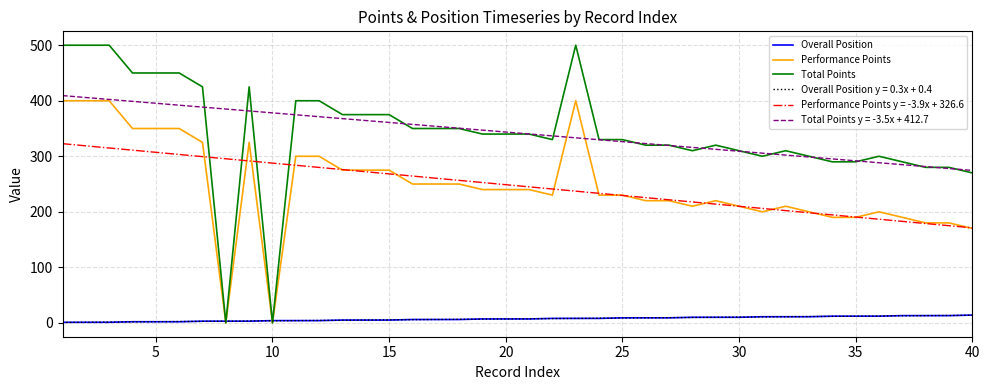

What is the greatest value displayed?

500.0